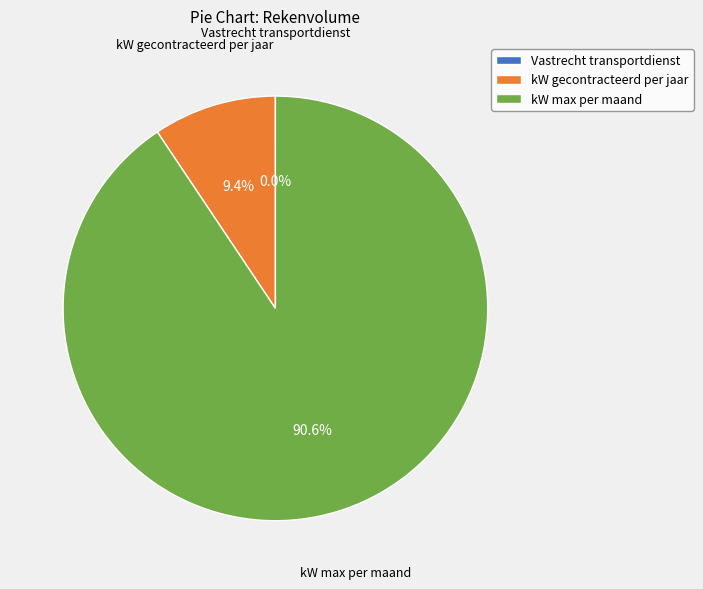

Which slice is the largest?

kW max per maand